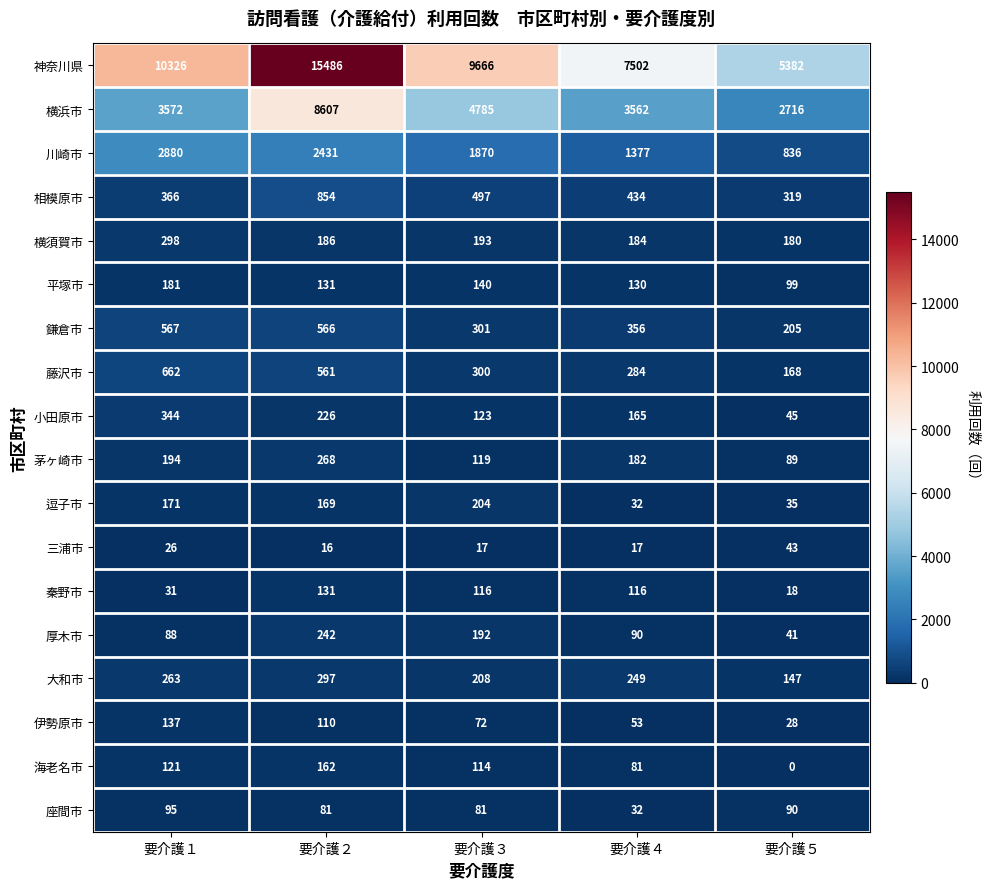

What is the minimum value for 茅ヶ崎市?

89